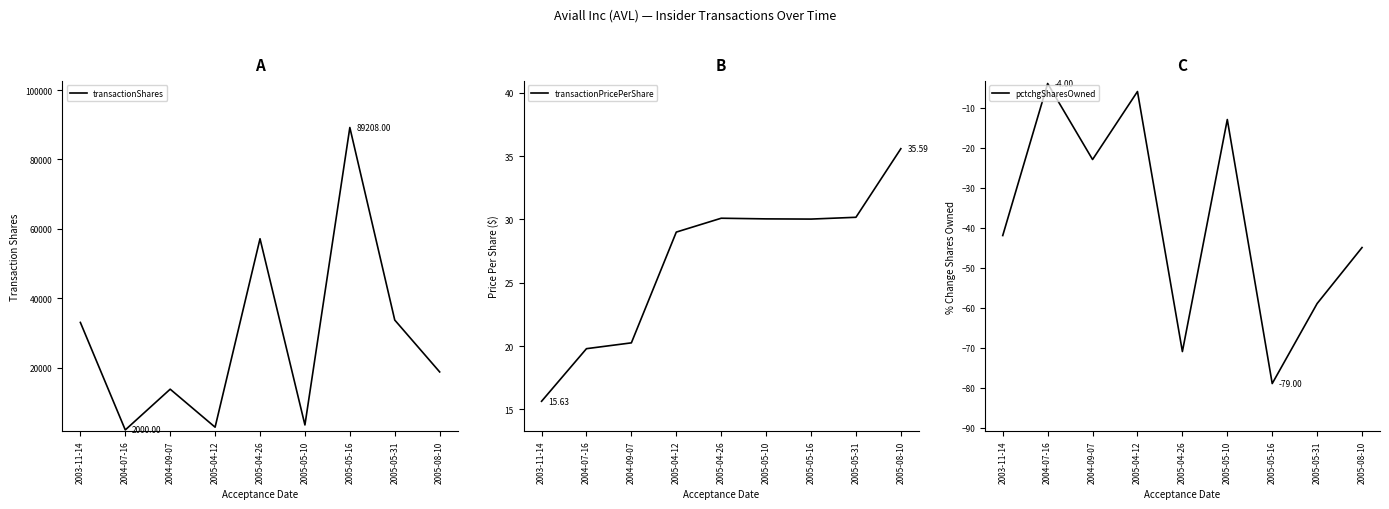

What is the label of the 7th point from the left?

2005-05-16